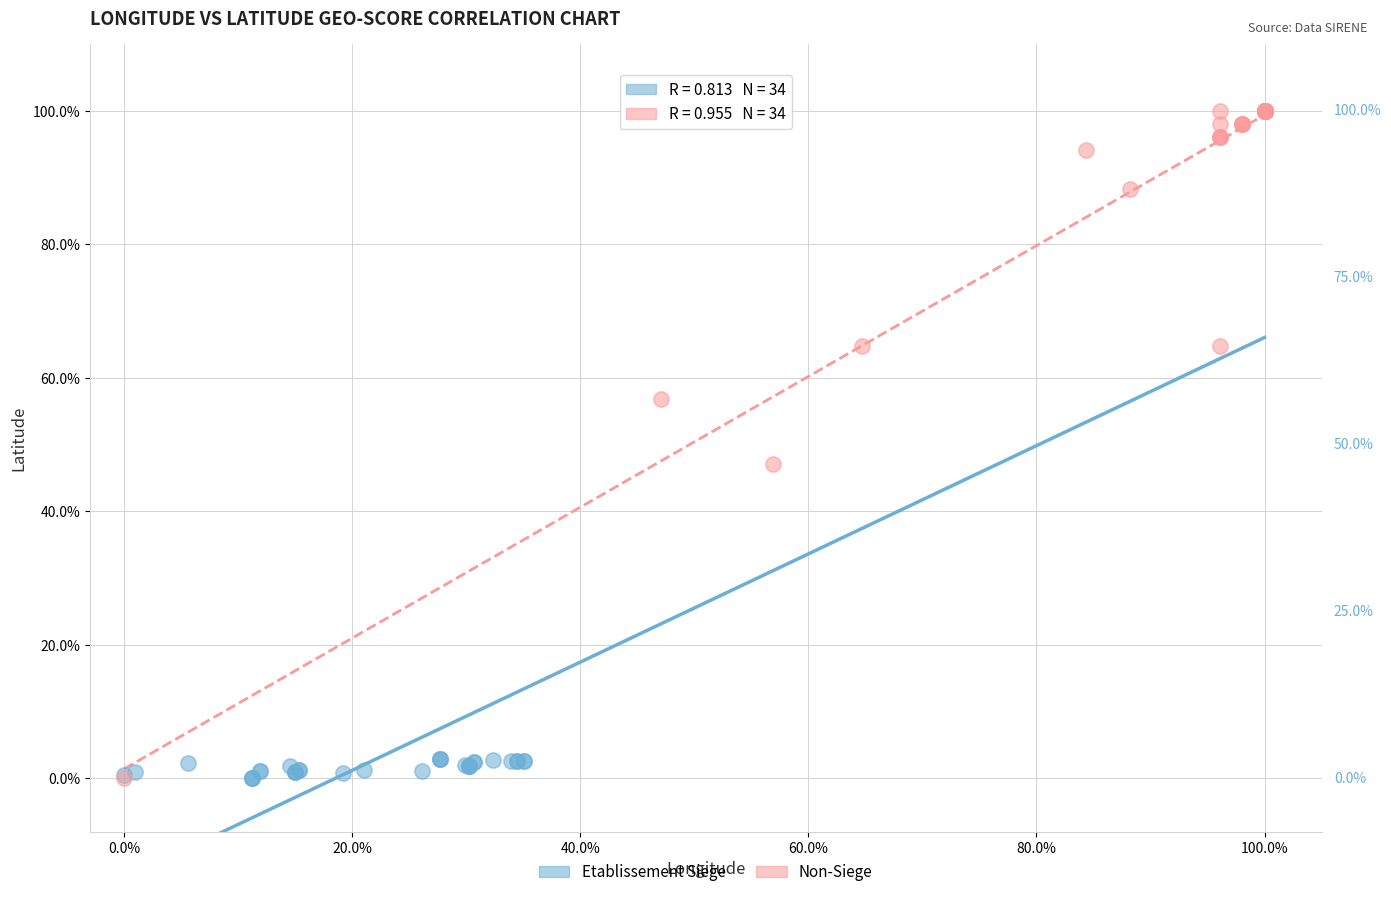

What are all the series names shown in the legend?

Etablissement Siege, Non-Siege